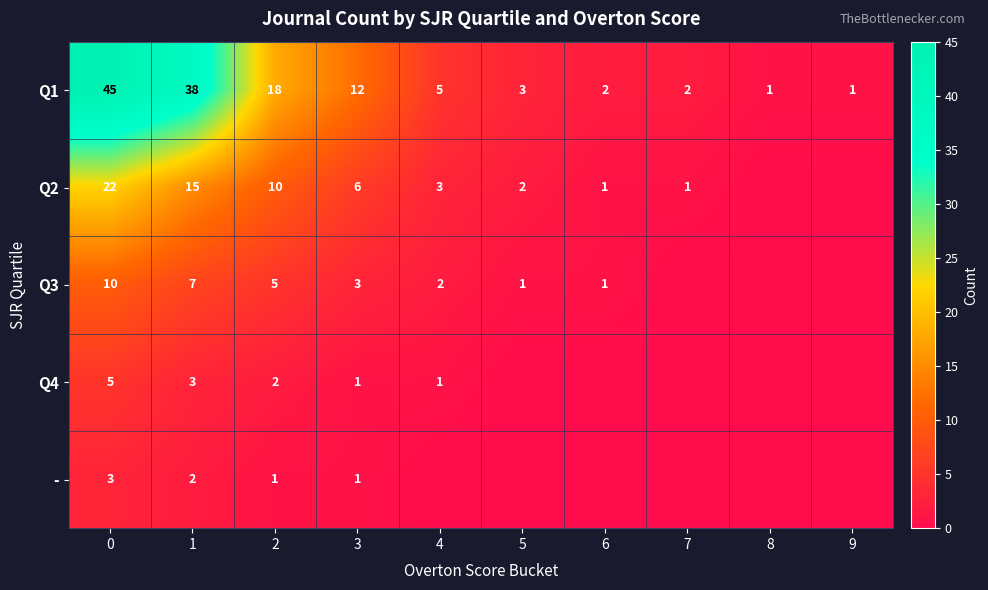

What is the difference between the maximum and minimum values in the Q1 series?

44